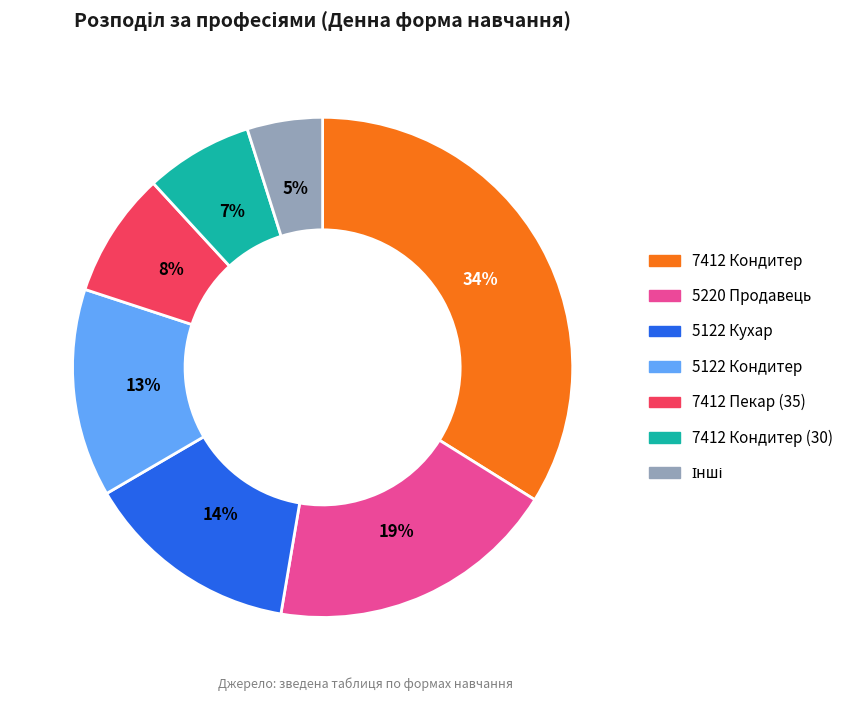

Which slice is the largest?

7412 Кондитер